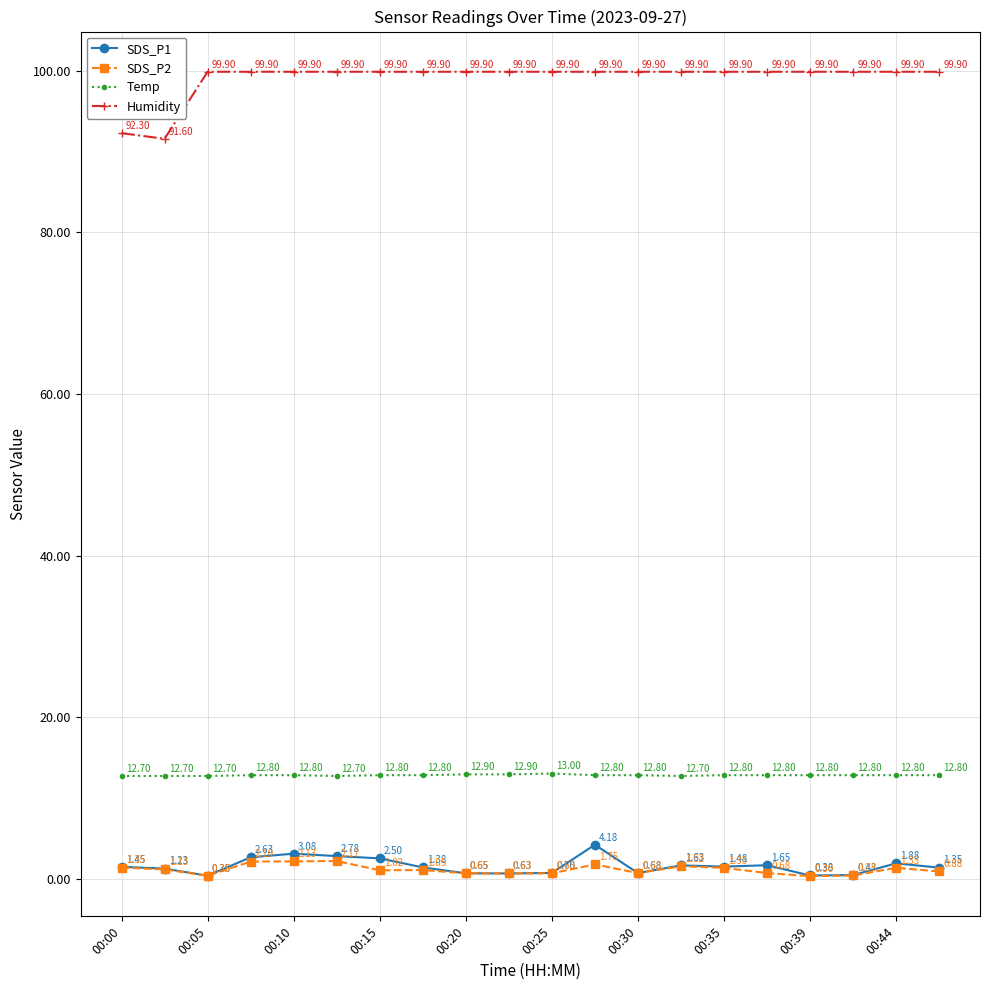

At how many categories does at least one series exceed 38?

20